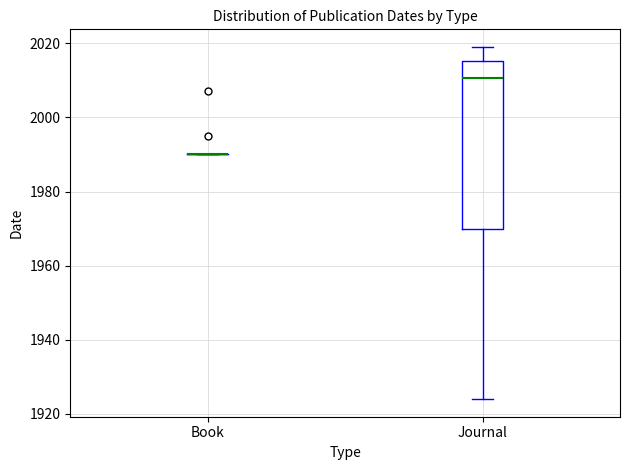

Reading left to right, transcribe this box plot: for each box, give where its median line is, the range the box spans, and where its two whiskers end, as read against the y-axis. The values are not printed on the chart, so give them approximately, as read against the axis.

Book: box collapsed to a line at 1990, whiskers 1990 to 1990
Journal: median 2010, box 1970 to 2016, whiskers 1924 to 2020